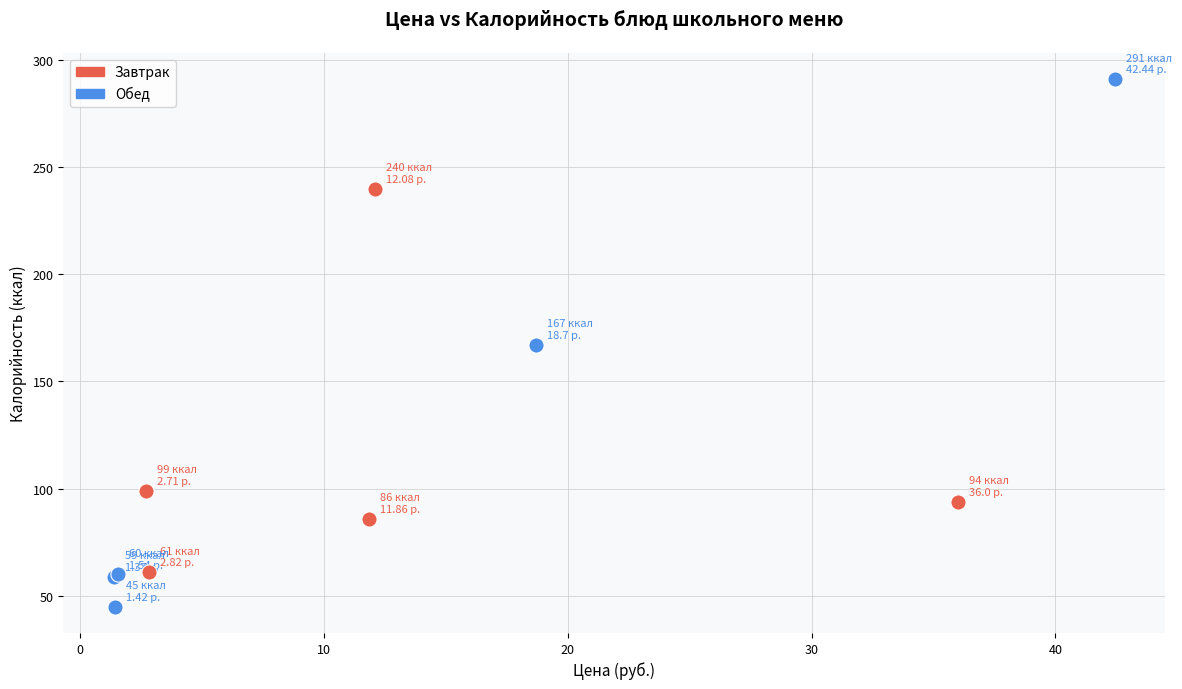

Which series reaches the minimum Y coordinate?

Обед